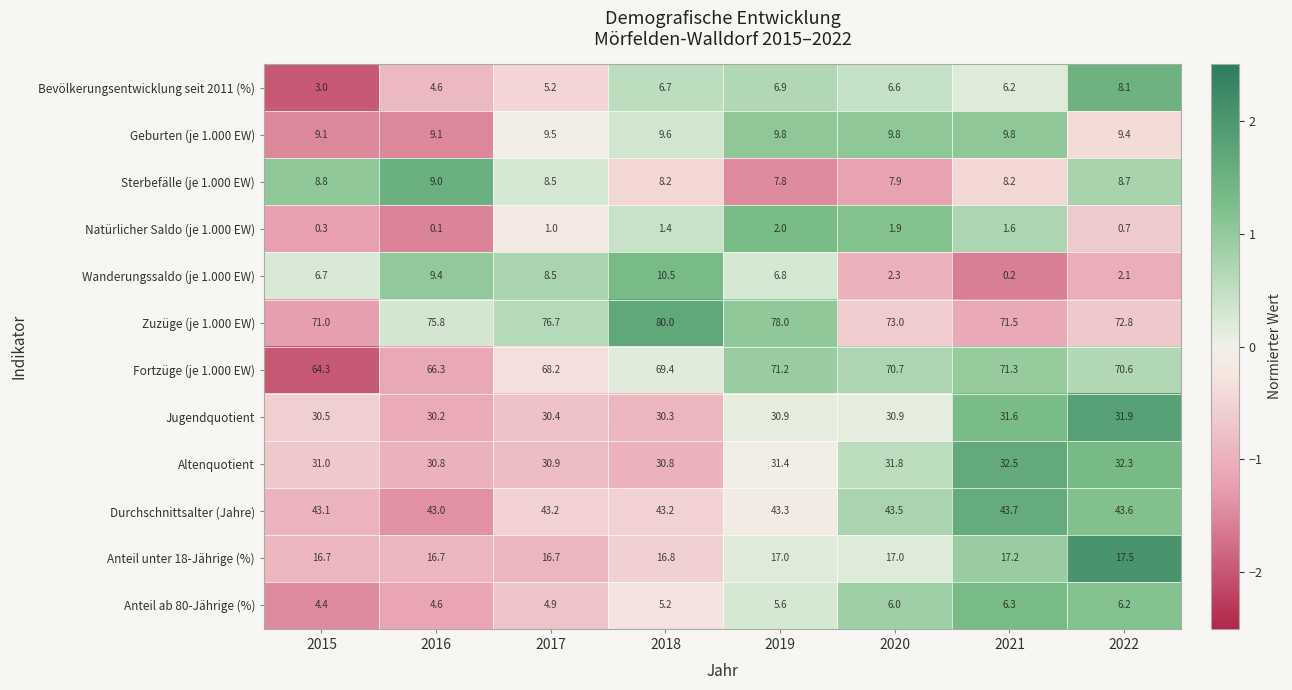

What is the spread (max minus min) of values at 2015?

70.7